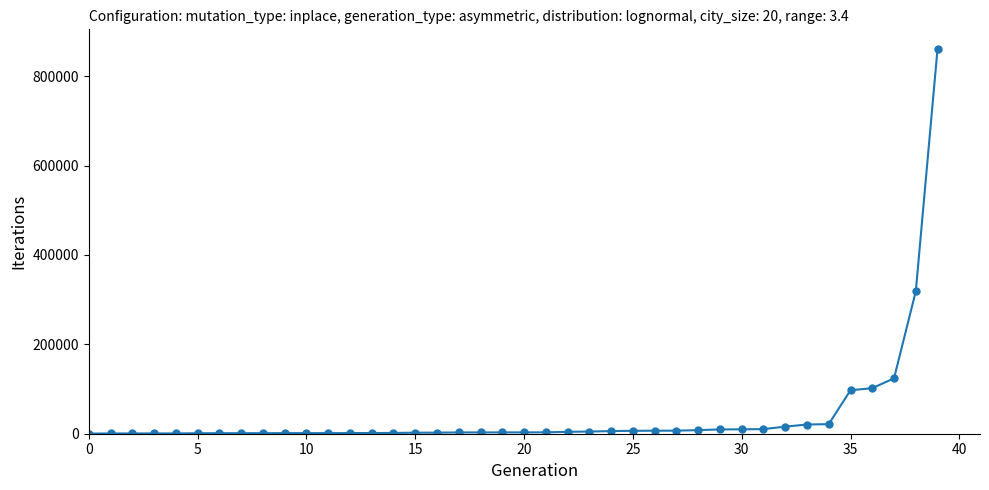

What is the average value?

41745.0